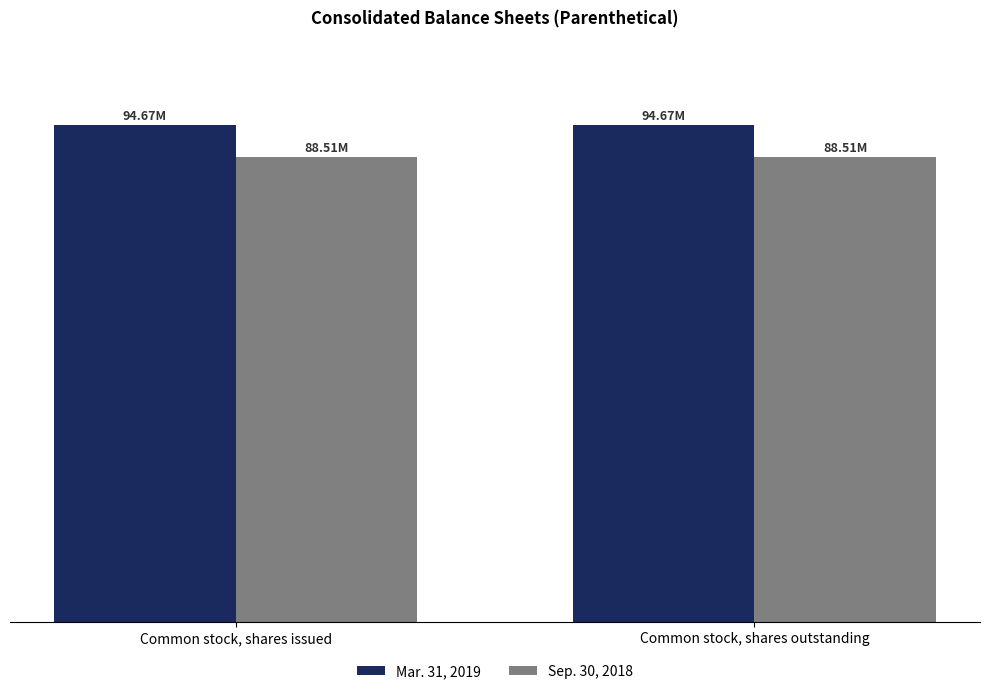

Reading right to left, extract all data points from this chart.

Mar. 31, 2019: Common stock, shares outstanding=94665718	Common stock, shares issued=94665718
Sep. 30, 2018: Common stock, shares outstanding=88505302	Common stock, shares issued=88505302